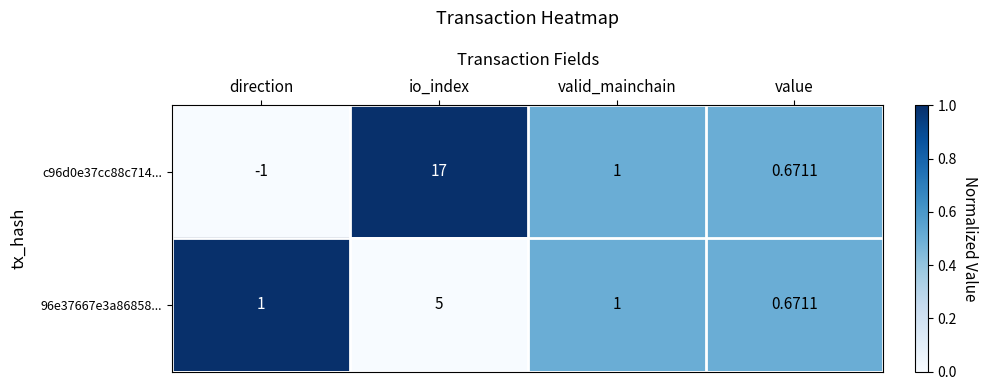

How many series are shown in this chart?

2